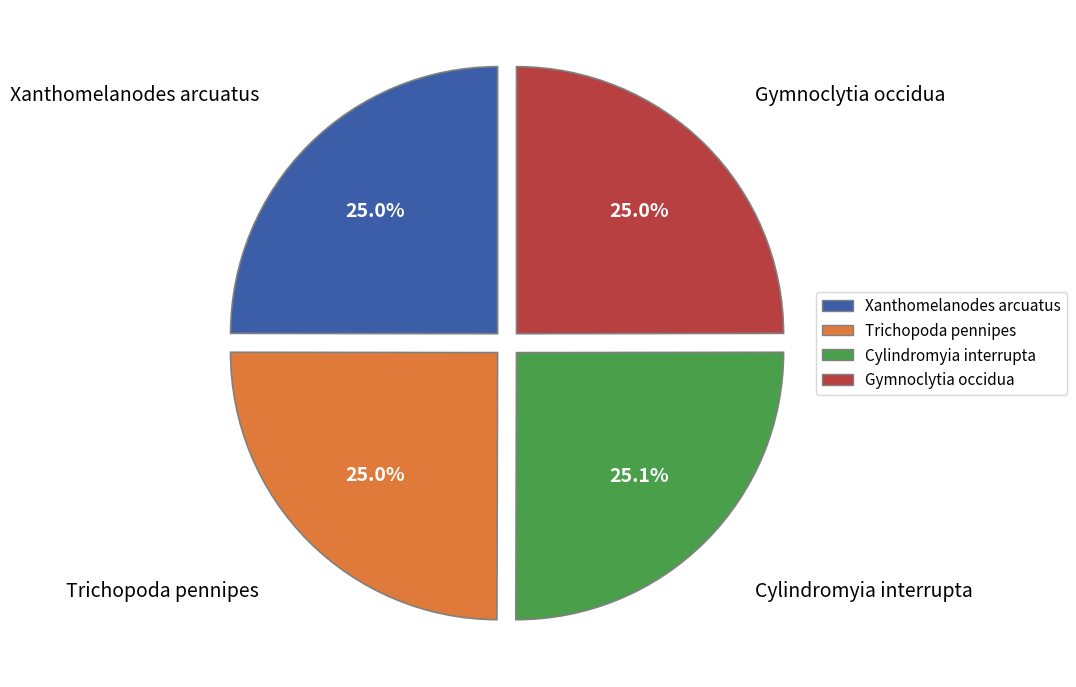

Count the number of slices in the pie.

4